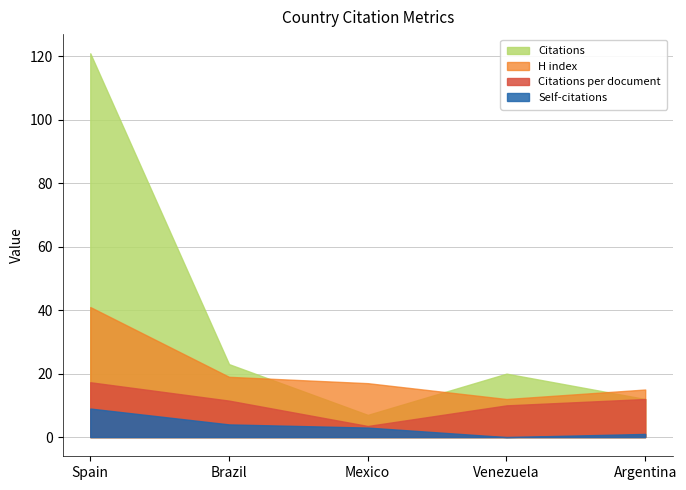

How many categories are shown in the chart?

5